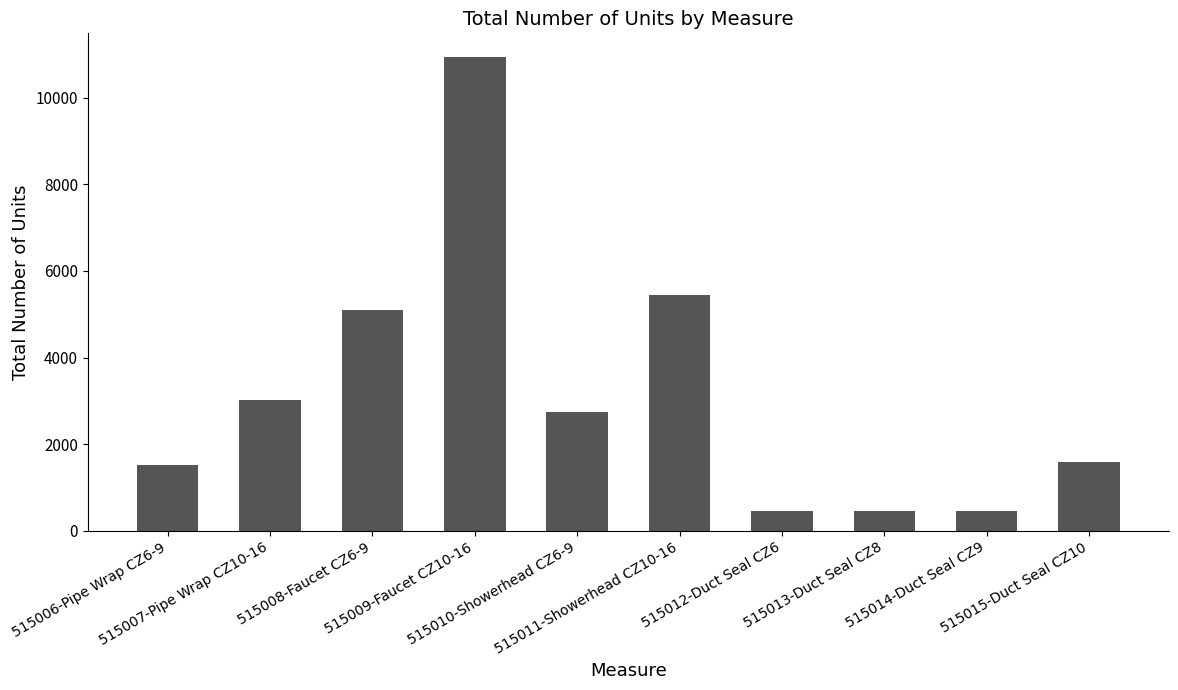

What position from the right is 515010-Showerhead CZ6-9?

6